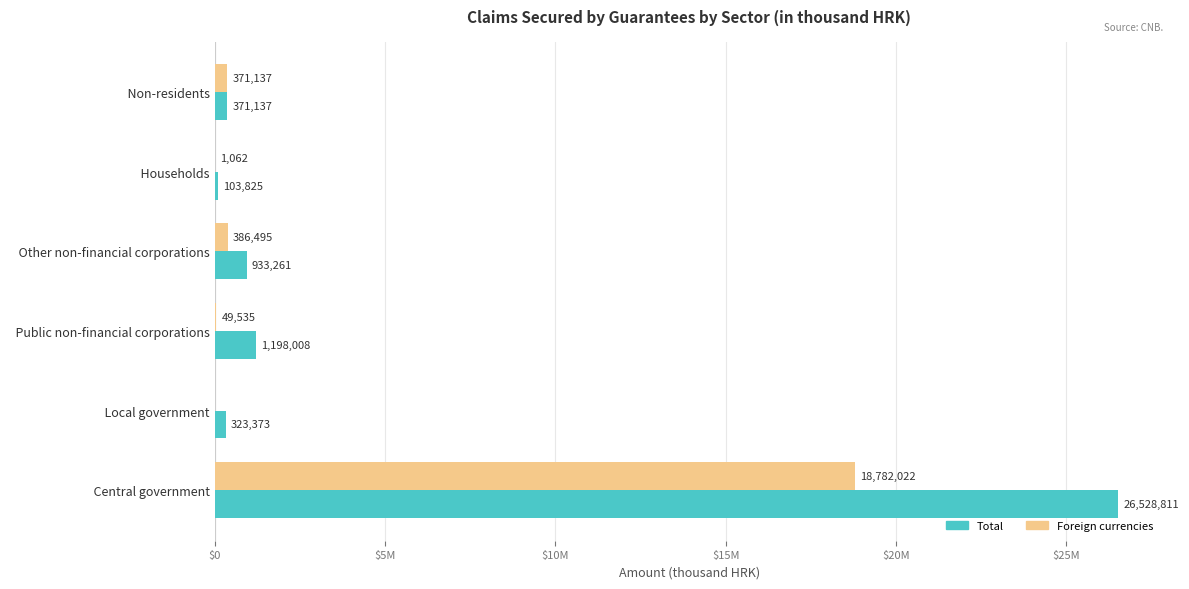

What are all the series names shown in the legend?

Total, Foreign currencies